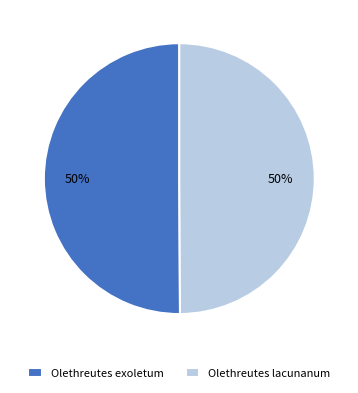

The Olethreutes exoletum slice represents 39% of the pie. True or false?

False